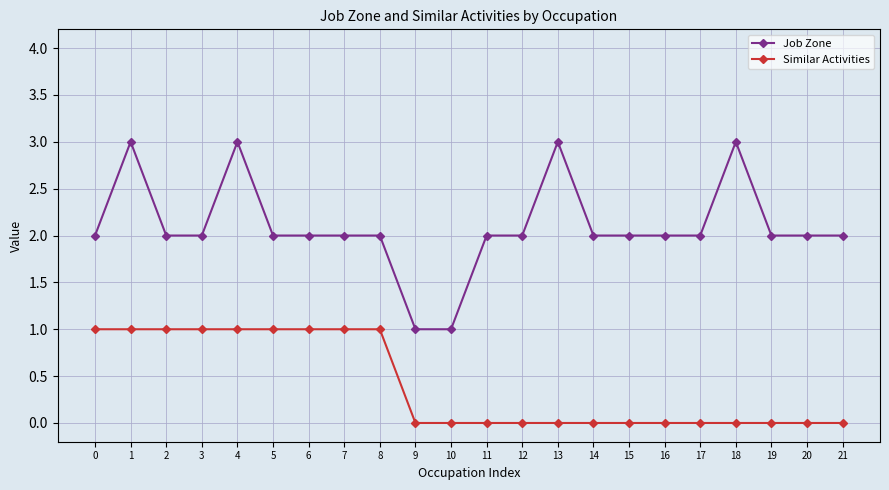

What is the greatest value displayed?

3